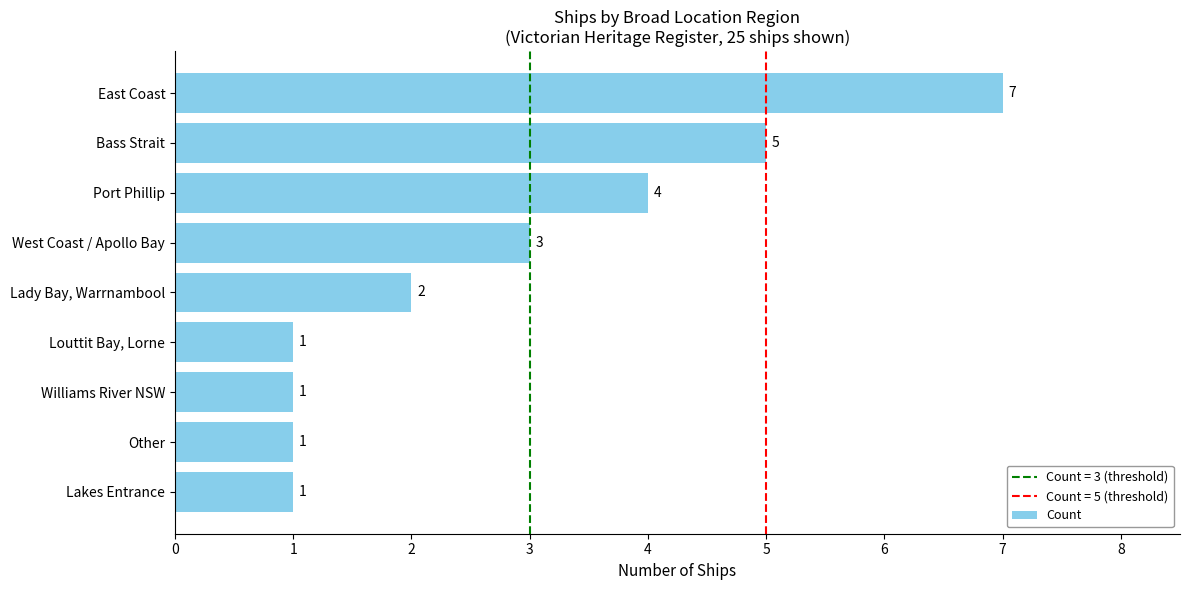

At which category does the chart reach its peak across all series?

East Coast